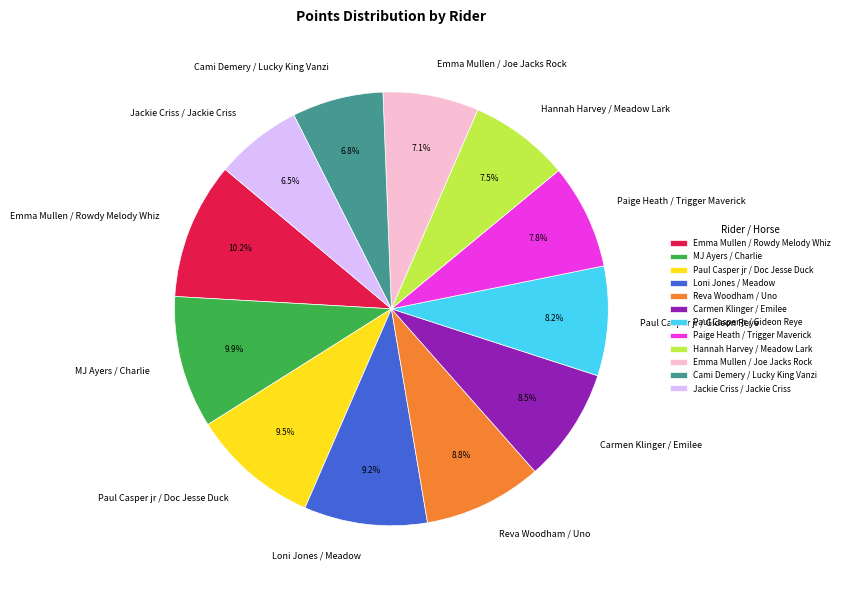

To the nearest percent, what percentage of the pie is Paige Heath / Trigger Maverick?

8%